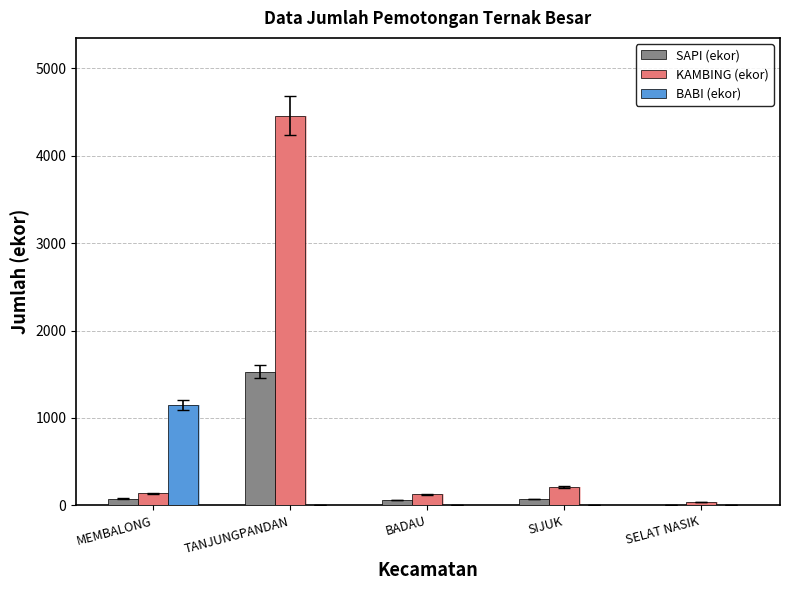

What is the maximum value shown in the chart?

4458